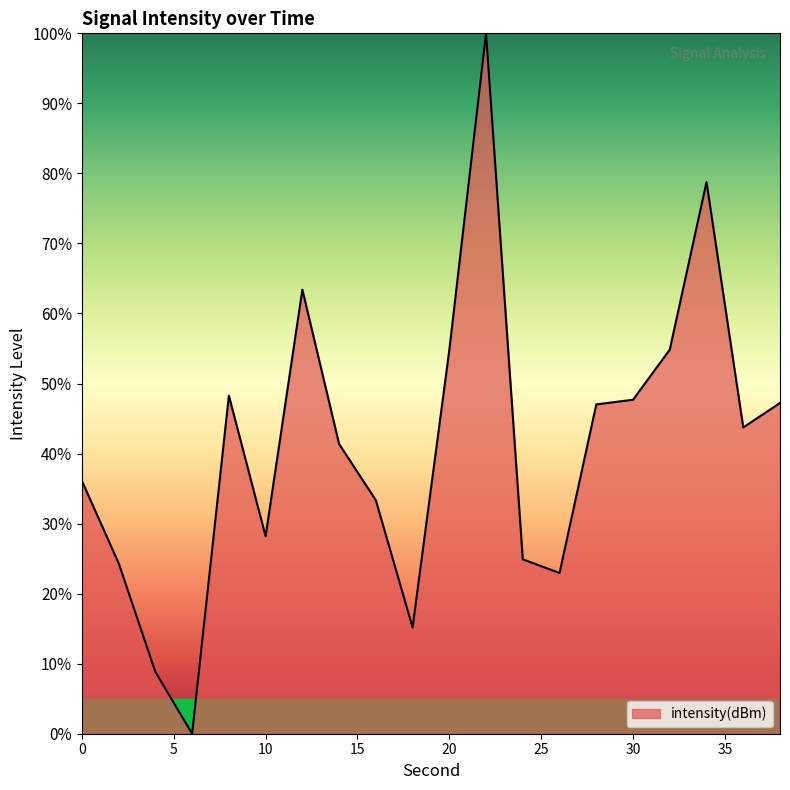

How many positive values are there?

19